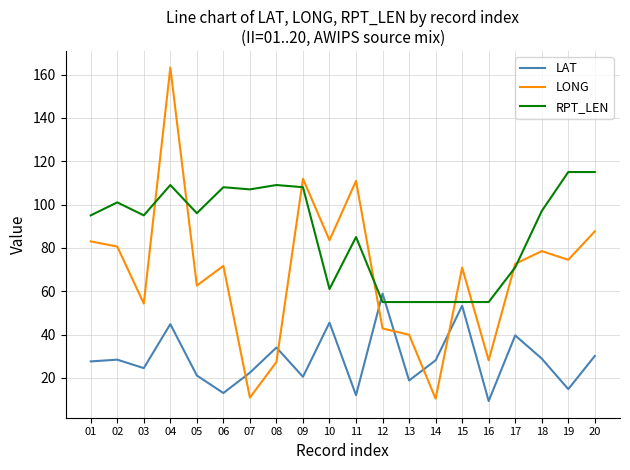

At which category is the sum across all series the highest?

04